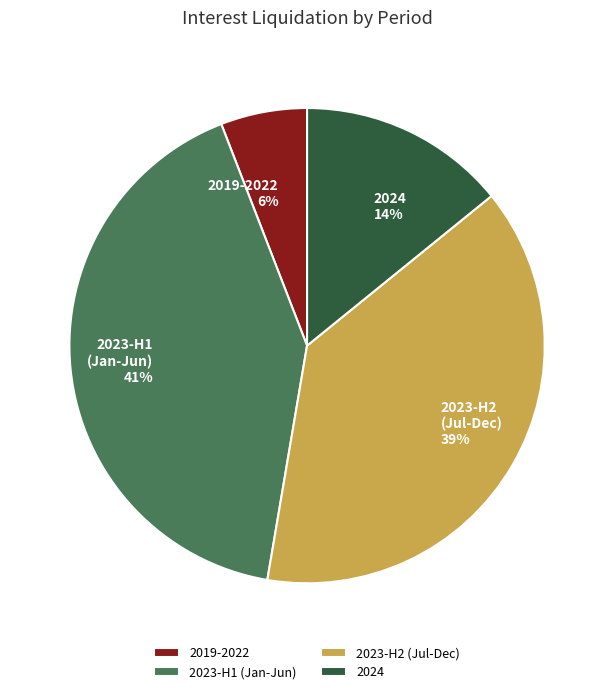

Does any single category account for the majority?

No